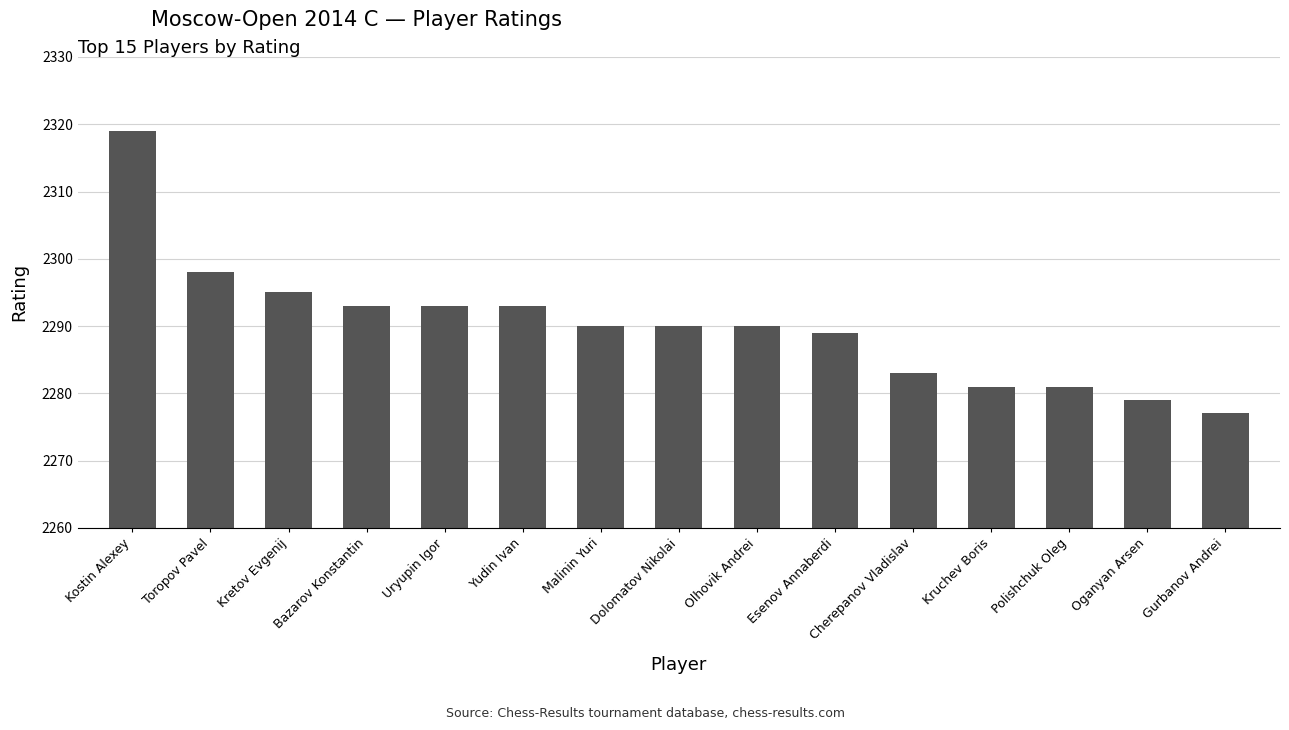

Count the number of data series in this chart.

1